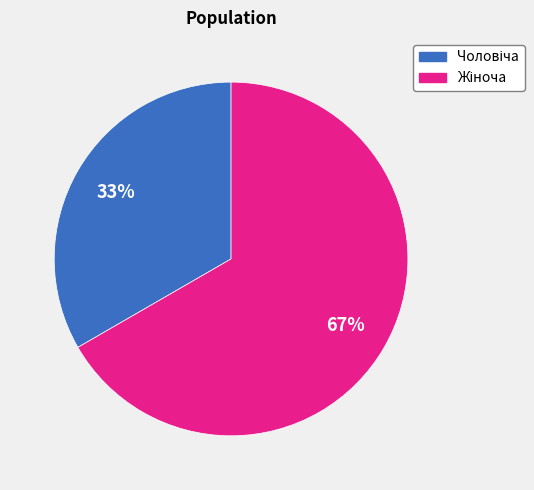

To the nearest percent, what percentage of the pie is Жіноча?

67%